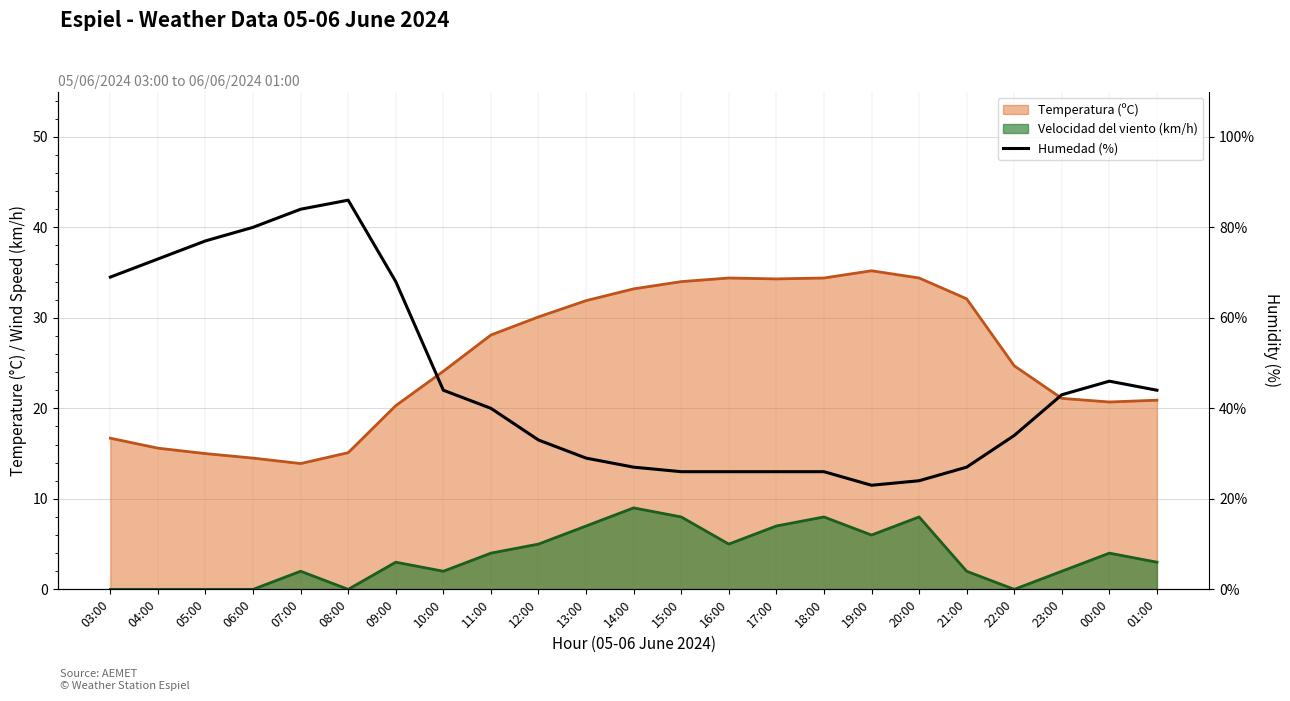

How many lines are shown in the chart?

1